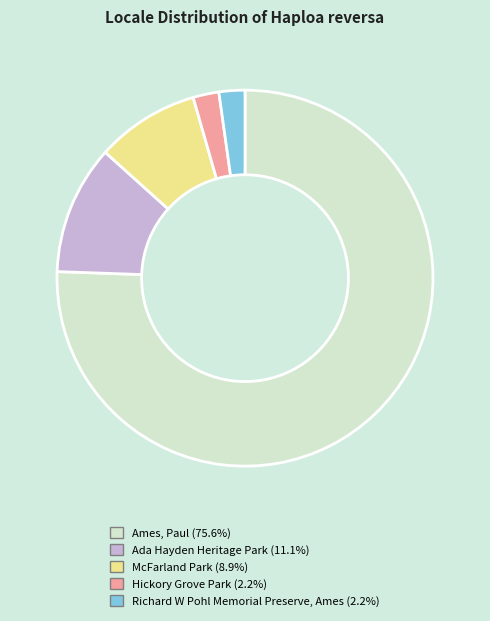

True or false: McFarland Park accounts for 9% of the total.

True